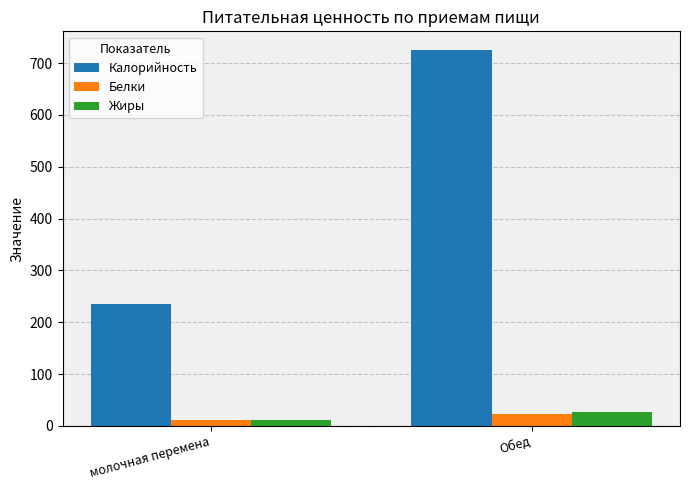

How many data points in Калорийность are above 725?

1